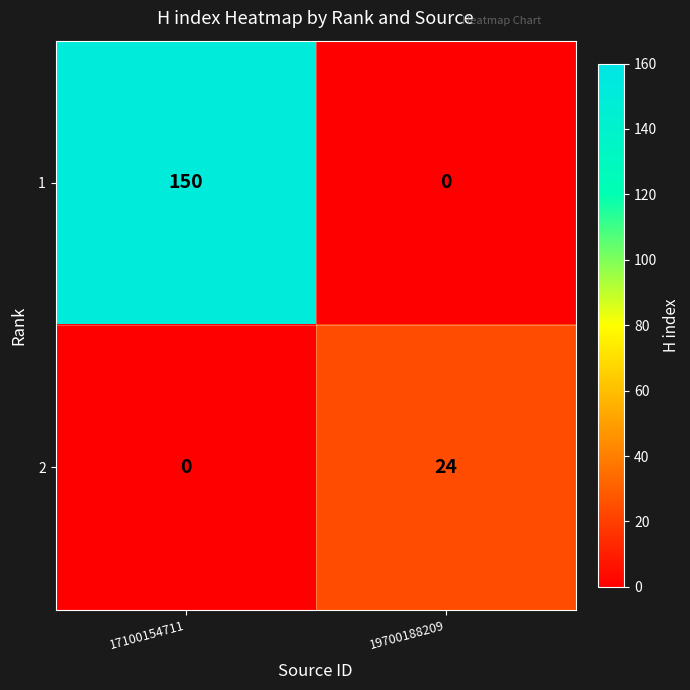

Reading left to right, extract all data points from this chart.

1: 150	0
2: 0	24